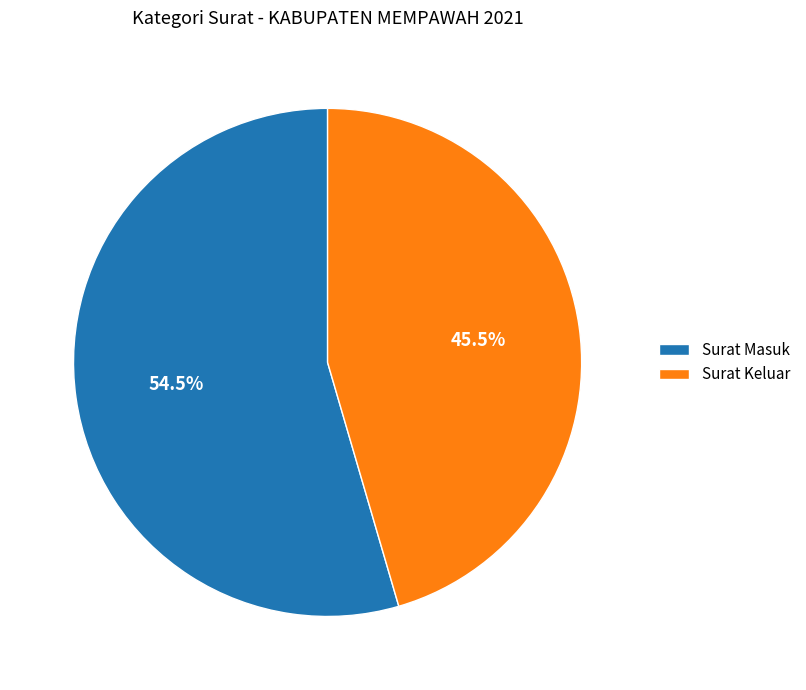

Rank the categories by value from lowest to highest.

Surat Keluar, Surat Masuk